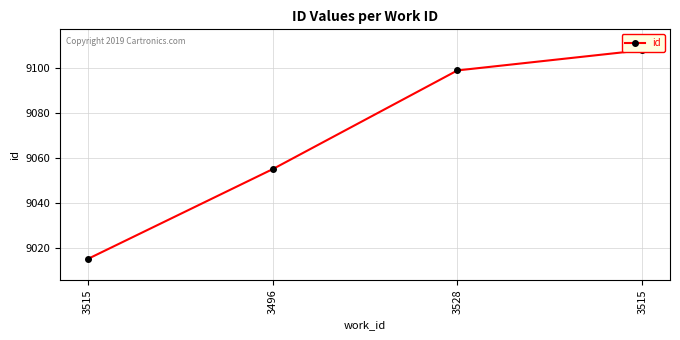

At which label does the data first exceed 9099?

3515